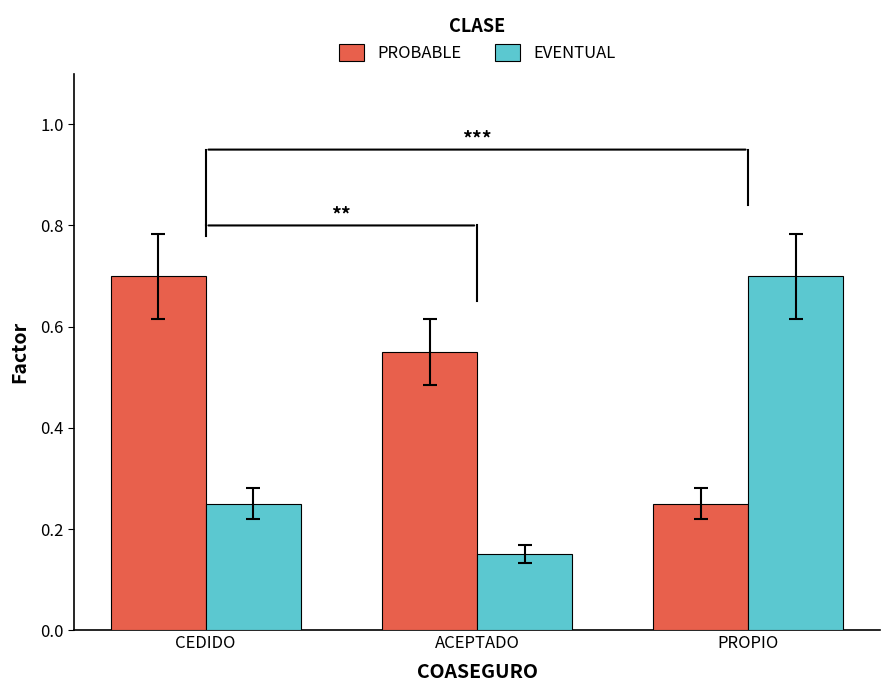

True or false: PROBABLE has a value of 0.7 at CEDIDO.

True